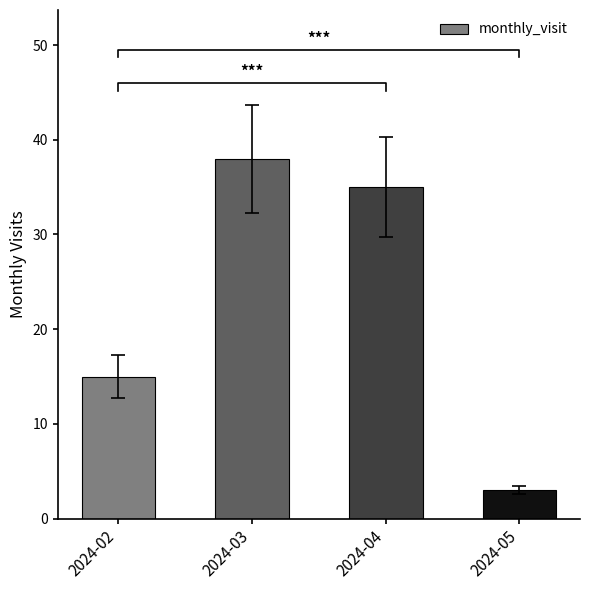

What is the approximate value at 2024-03?

38